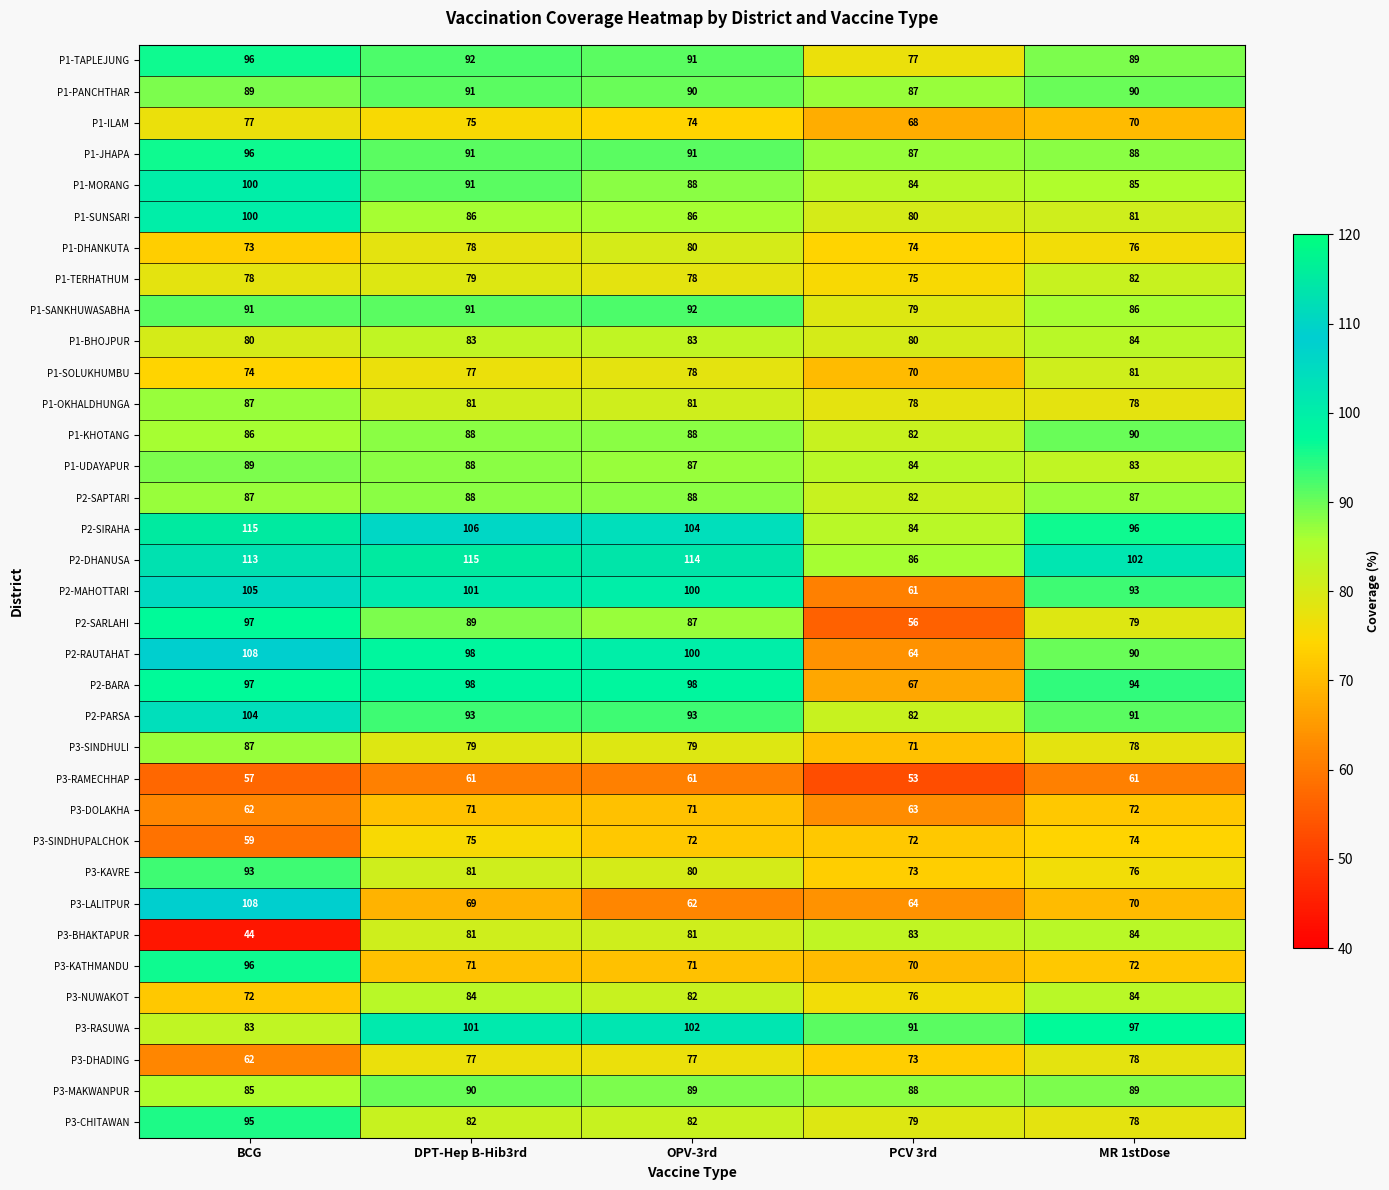

What is the difference between the highest and lowest values at BCG?

71